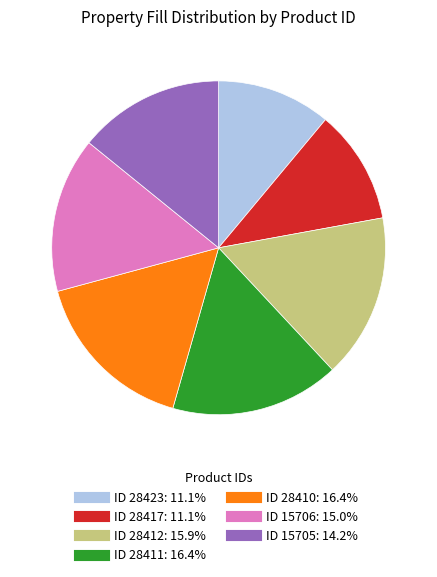

Does any single category account for the majority?

No